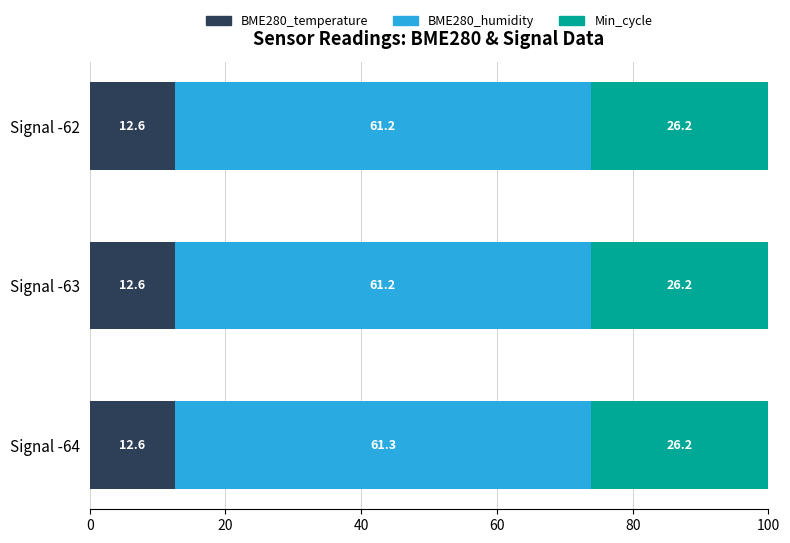

What value does the BME280_temperature series have at Signal -63?

12.6